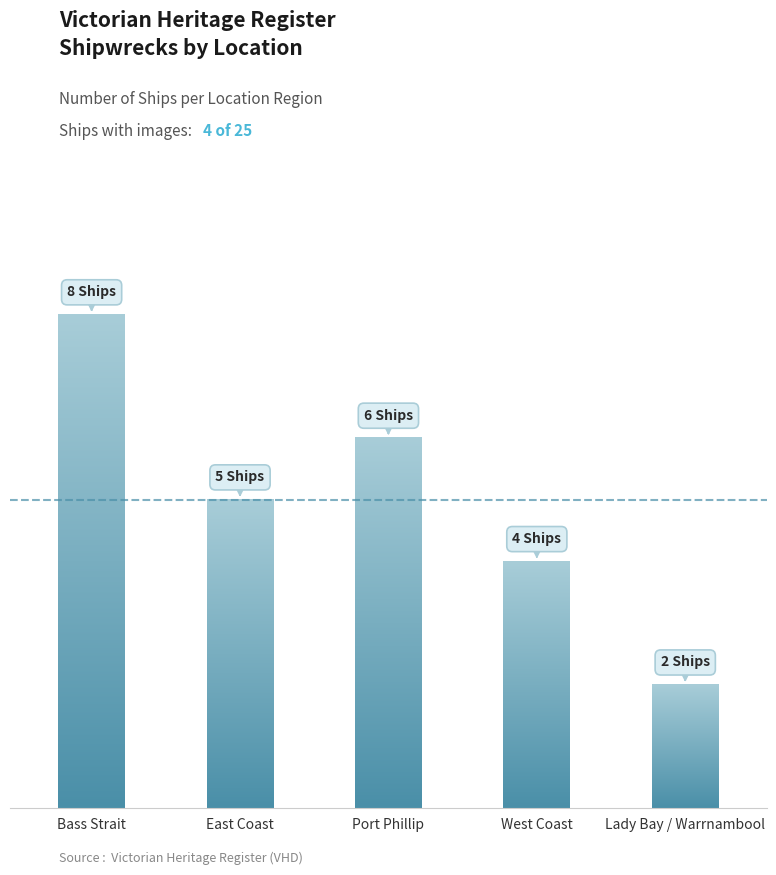

Reading left to right, what are all the values shown in this chart?

8	5	6	4	2